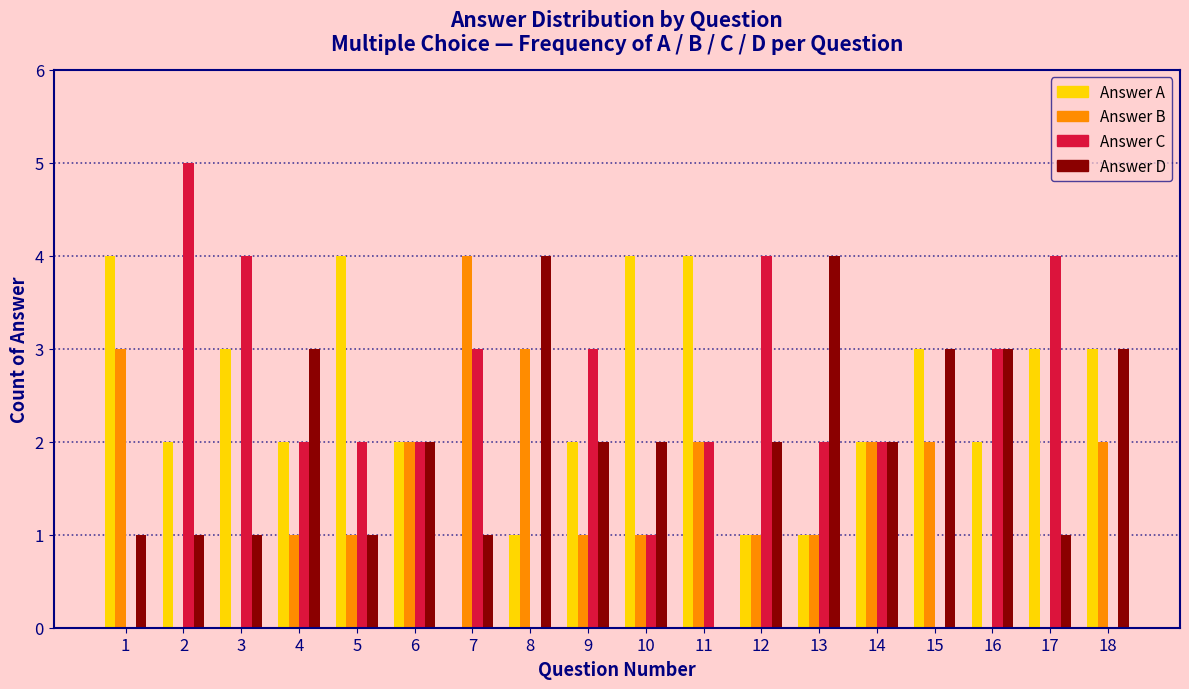

What is the maximum value shown in the chart?

5